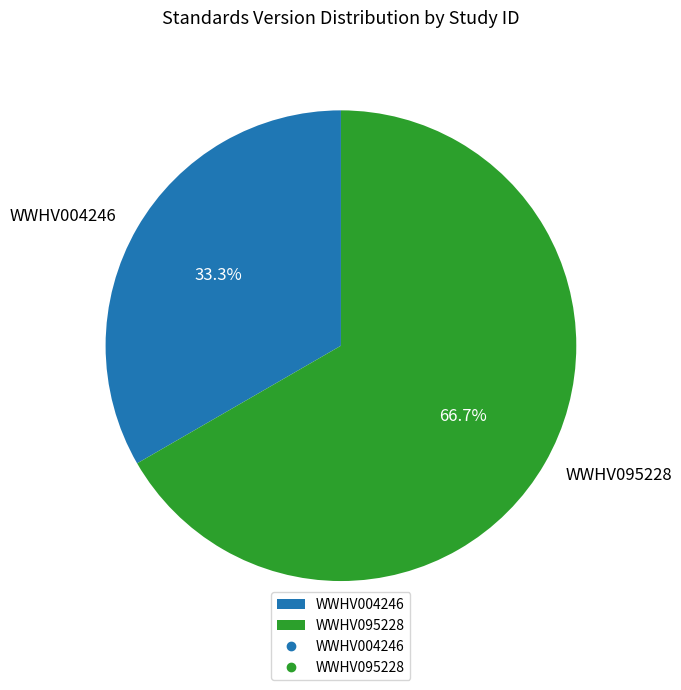

The WWHV004246 slice represents 43% of the pie. True or false?

False